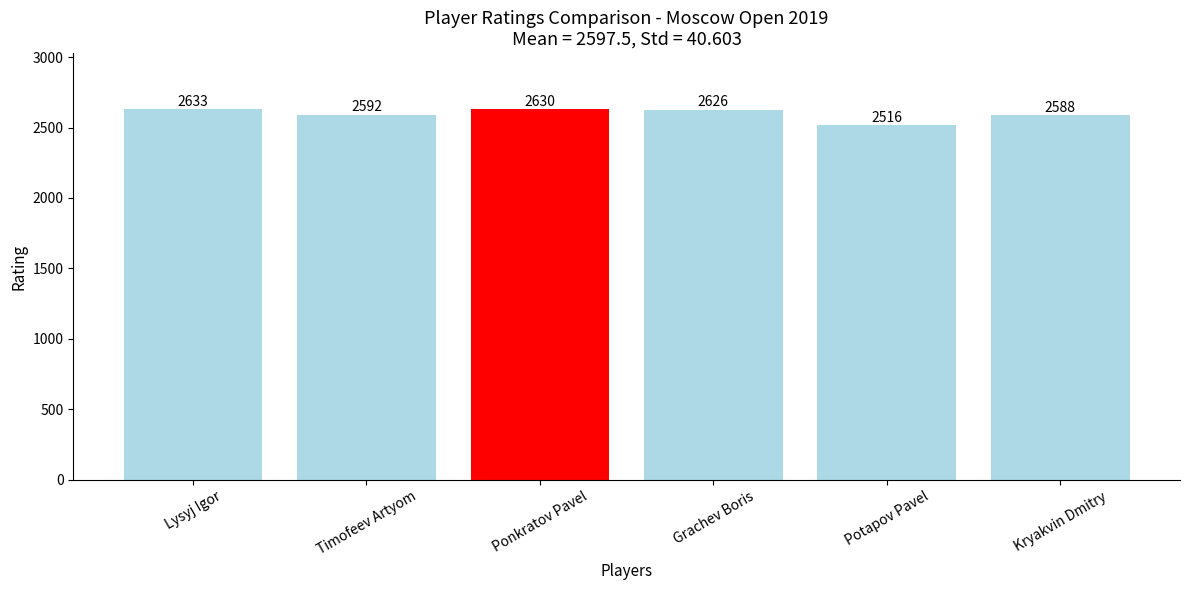

Rank the categories by value from lowest to highest.

Potapov Pavel, Kryakvin Dmitry, Timofeev Artyom, Grachev Boris, Ponkratov Pavel, Lysyj Igor